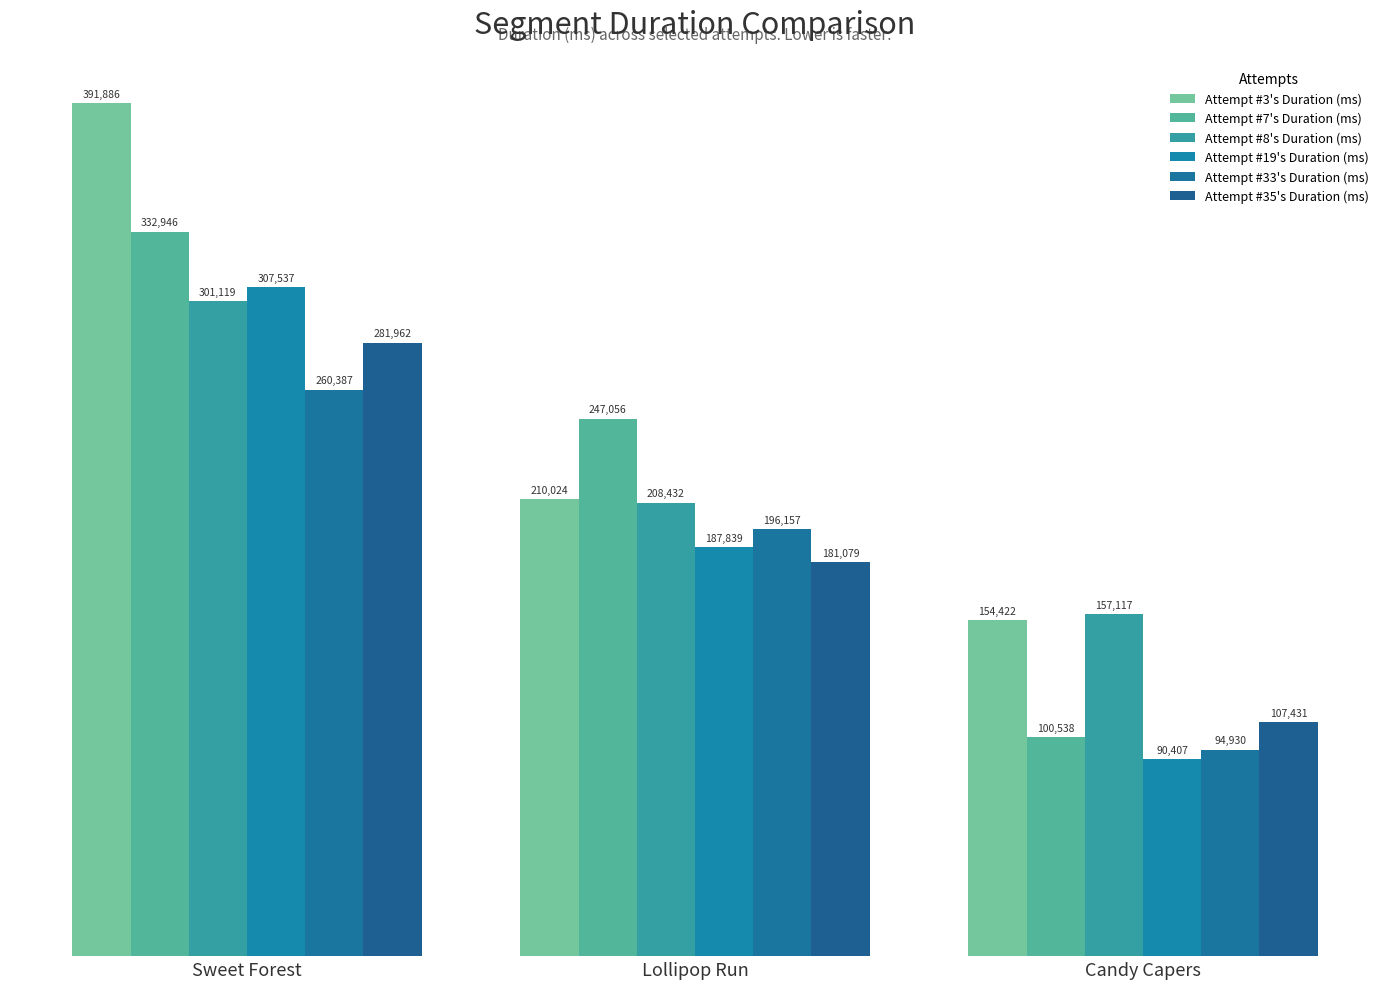

What is the label of the 3rd bar from the right?

Sweet Forest